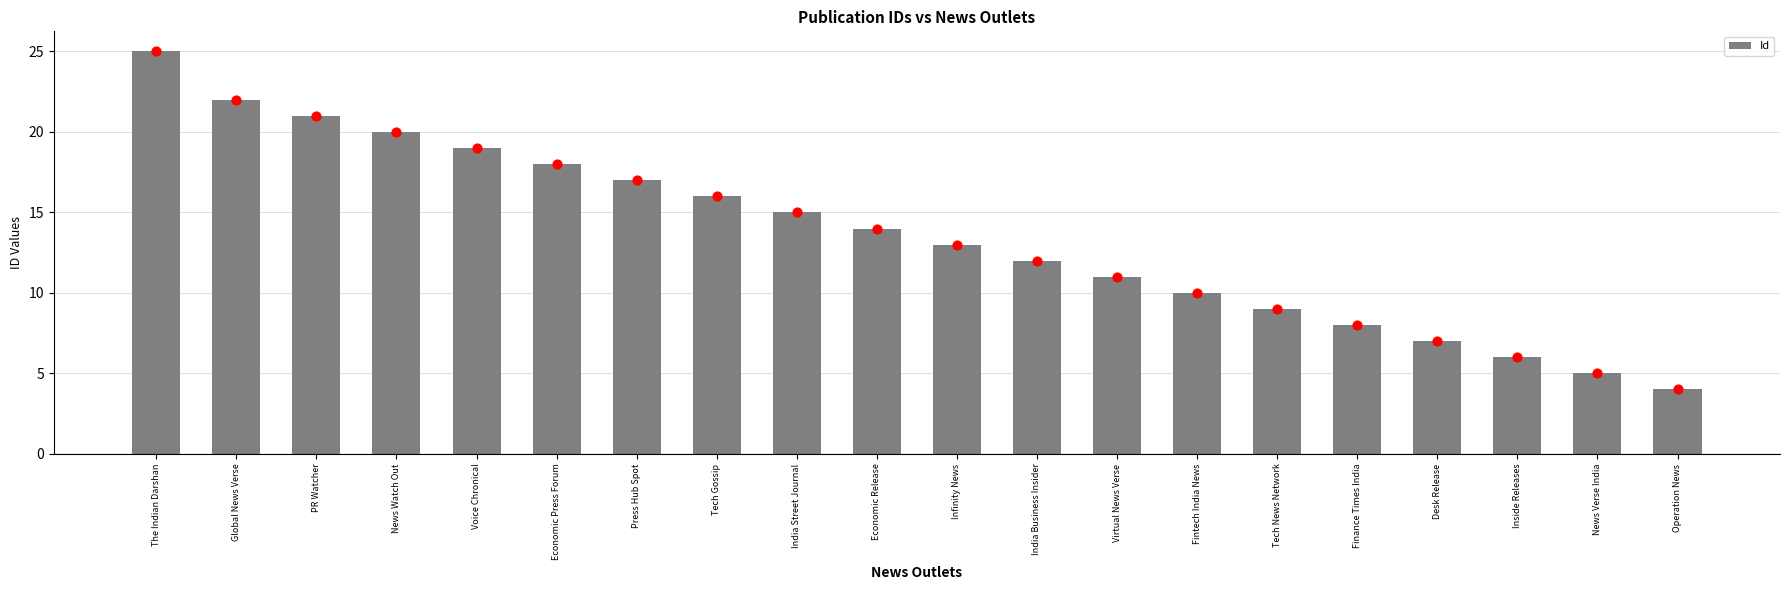

What is the change in value from India Street Journal to Fintech India News?

-5